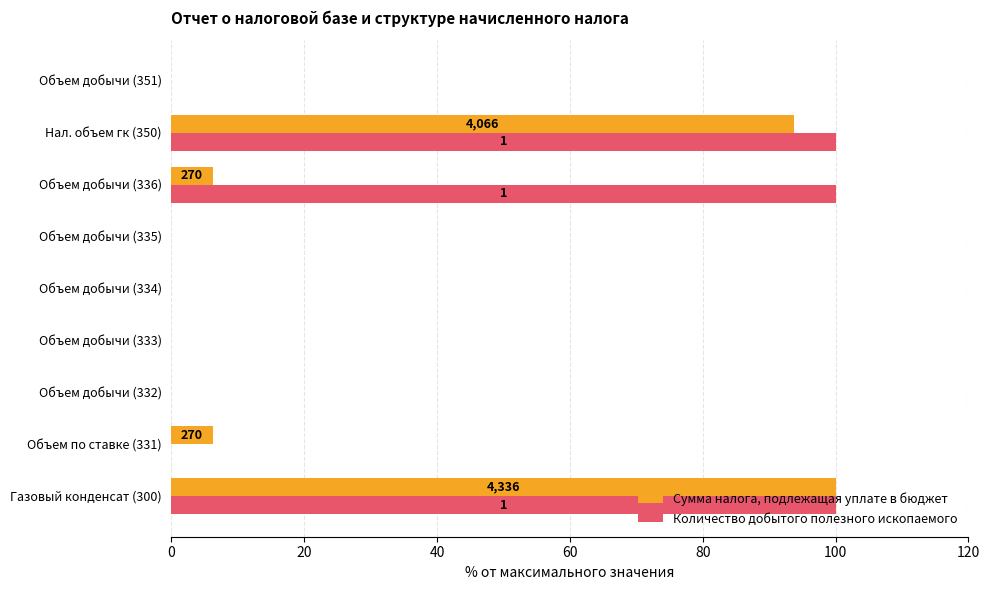

True or false: Количество добытого полезного ископаемого has a value of 64.6 at Объем добычи (335).

False